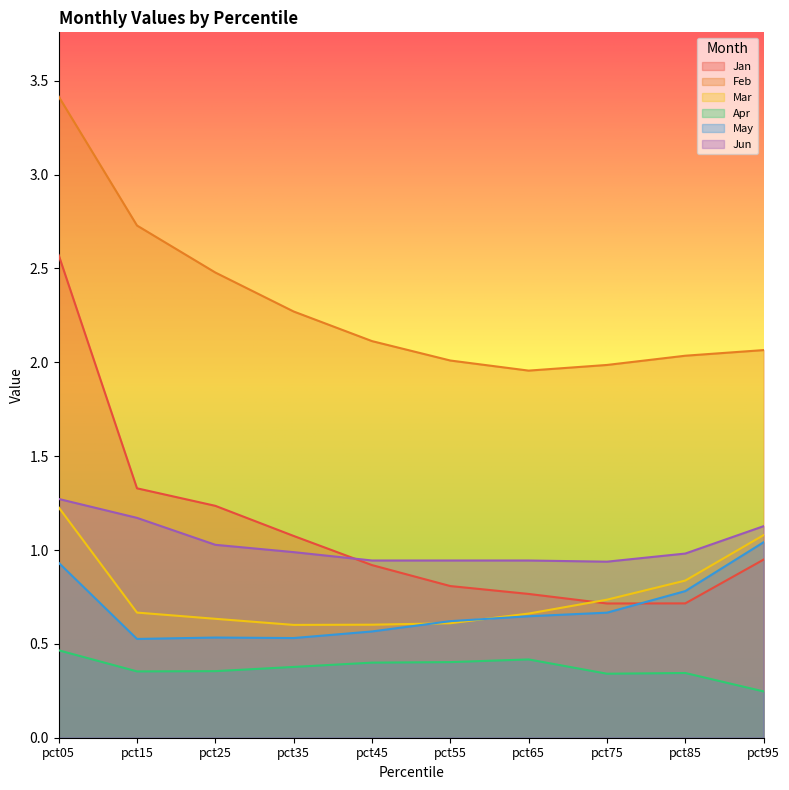

At which category does the chart reach its minimum across all series?

pct95